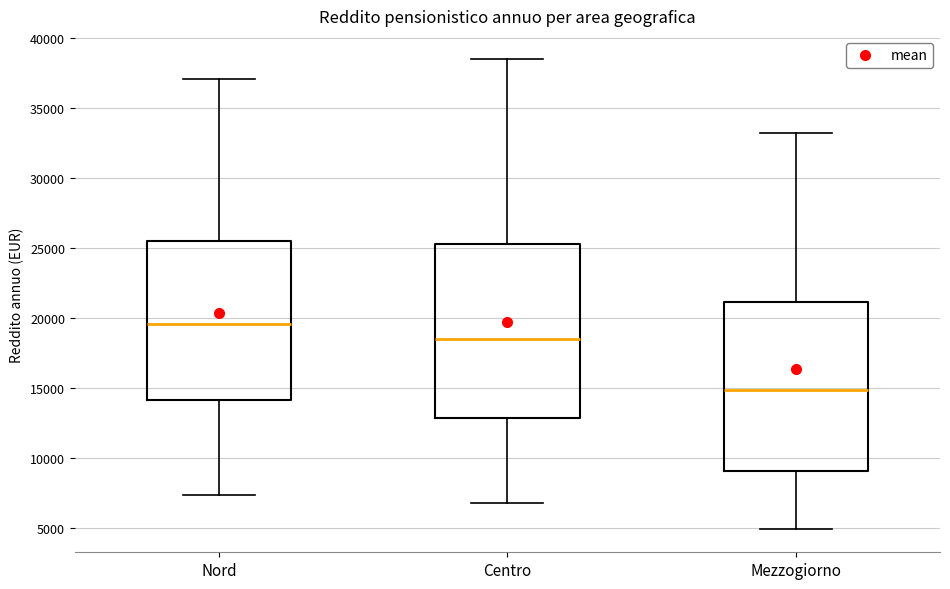

Reading left to right, read every box against the y-axis: the position of its median line, the range the box covers, and the ends of its whiskers. The values are not printed on the chart, so give them approximately, as read against the axis.

Nord: median 19500, box 14000 to 25500, whiskers 7500 to 37000
Centro: median 18500, box 13000 to 25500, whiskers 7000 to 38500
Mezzogiorno: median 15000, box 9000 to 21000, whiskers 5000 to 33500